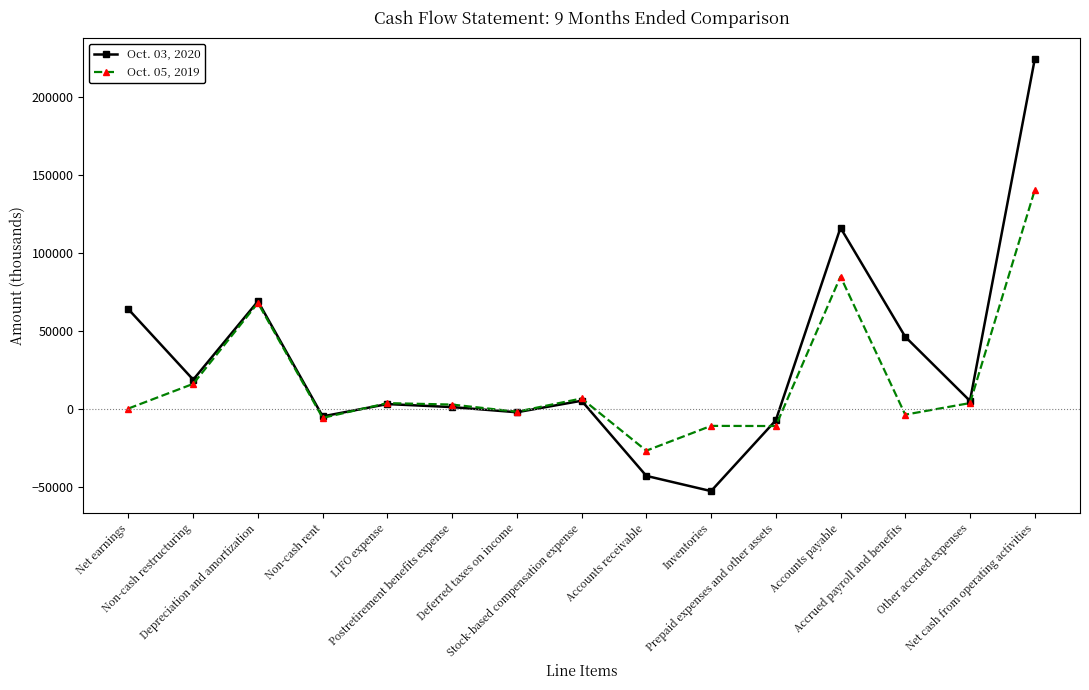

What is the sum of the Oct. 05, 2019 values at Prepaid expenses and other assets and LIFO expense?

-7149